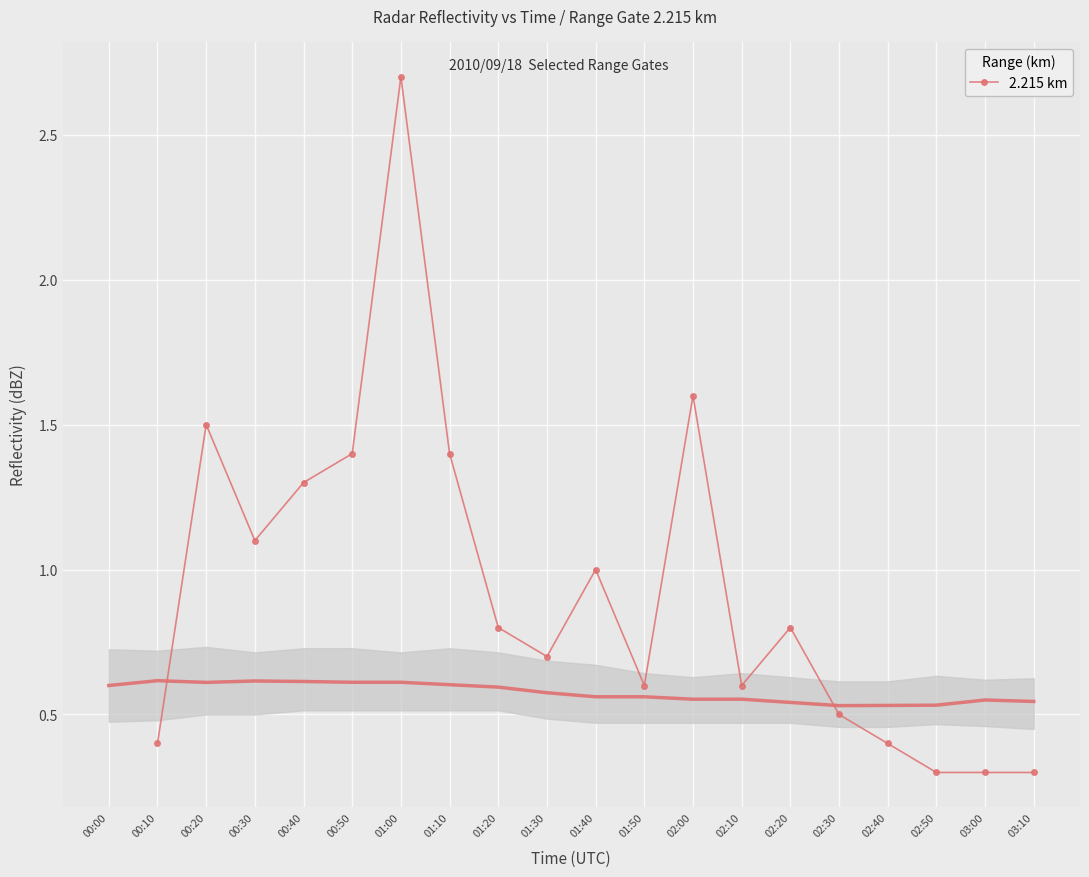

At which label does the data first exceed 0?

00:10